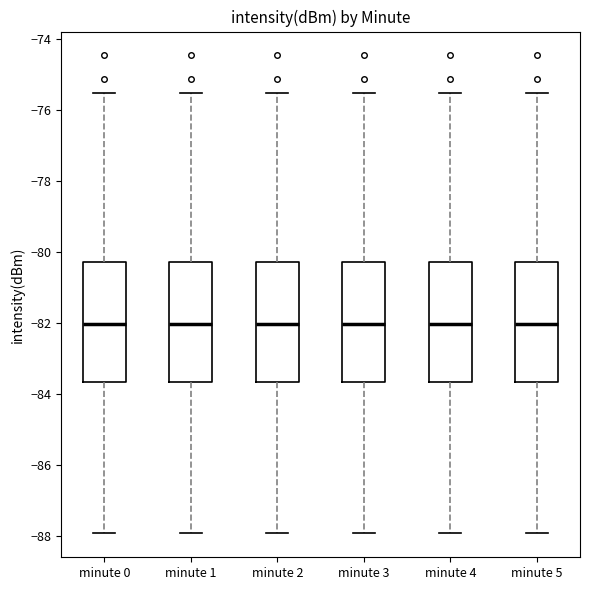

Where is the lower edge of the box for minute 4 on the y-axis? The values are not printed on the chart, so give them approximately, as read against the axis.

-83.6